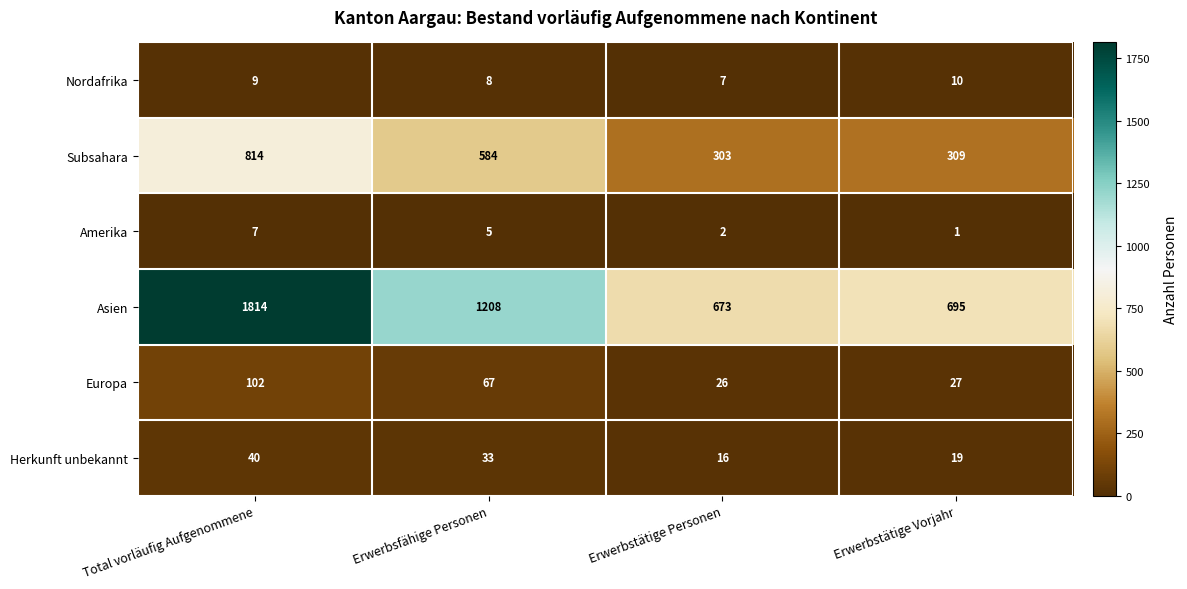

What is the total value across all series at Total vorläufig Aufgenommene?

2786